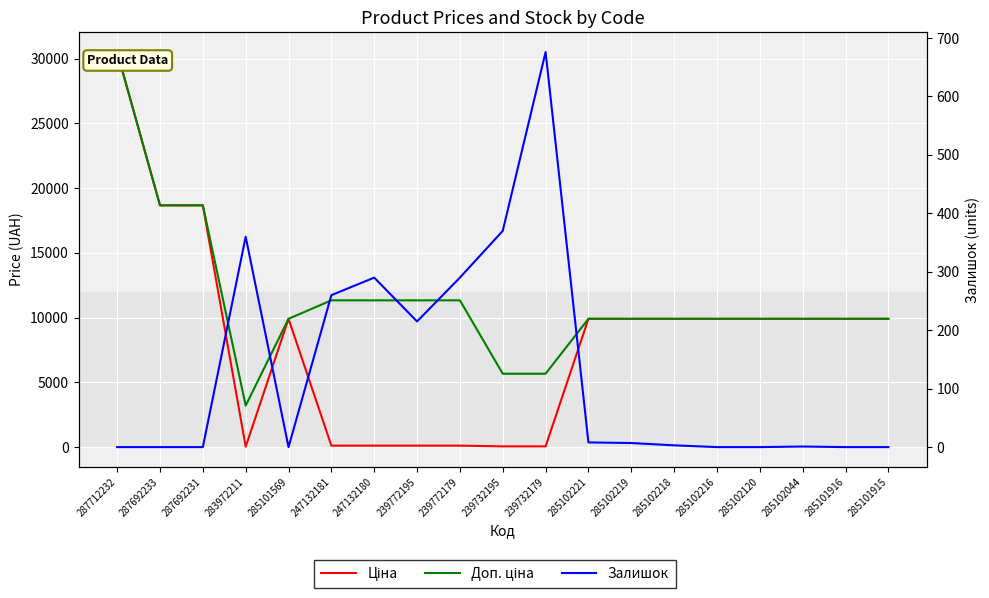

The Доп. ціна series shows 9908.5 at 285102218. True or false?

True